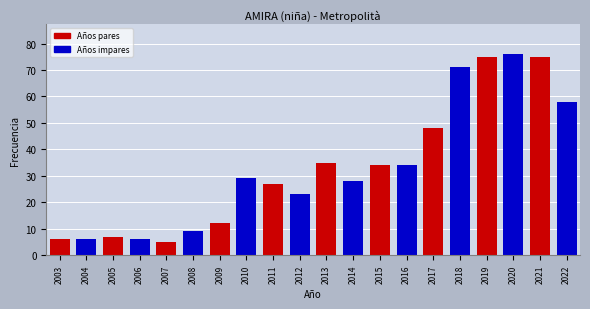

What is the change in value from 2003 to 2015?

+28